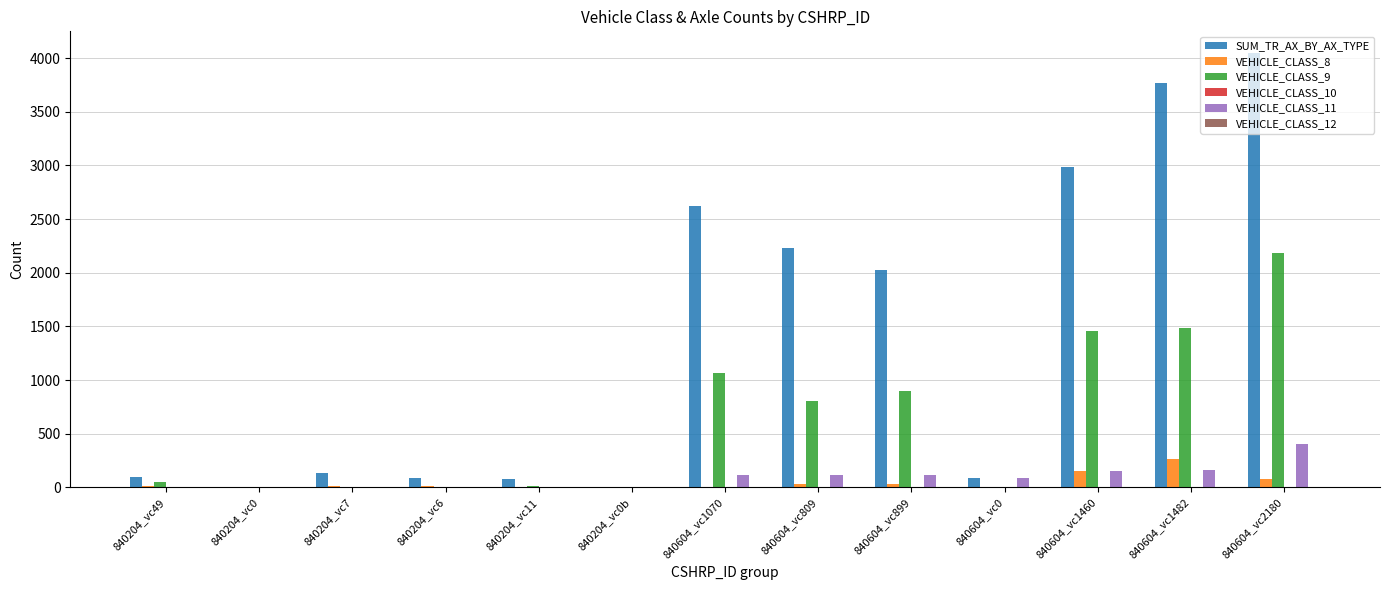

True or false: VEHICLE_CLASS_9 has a value of 0 at 840204_vc0b.

True